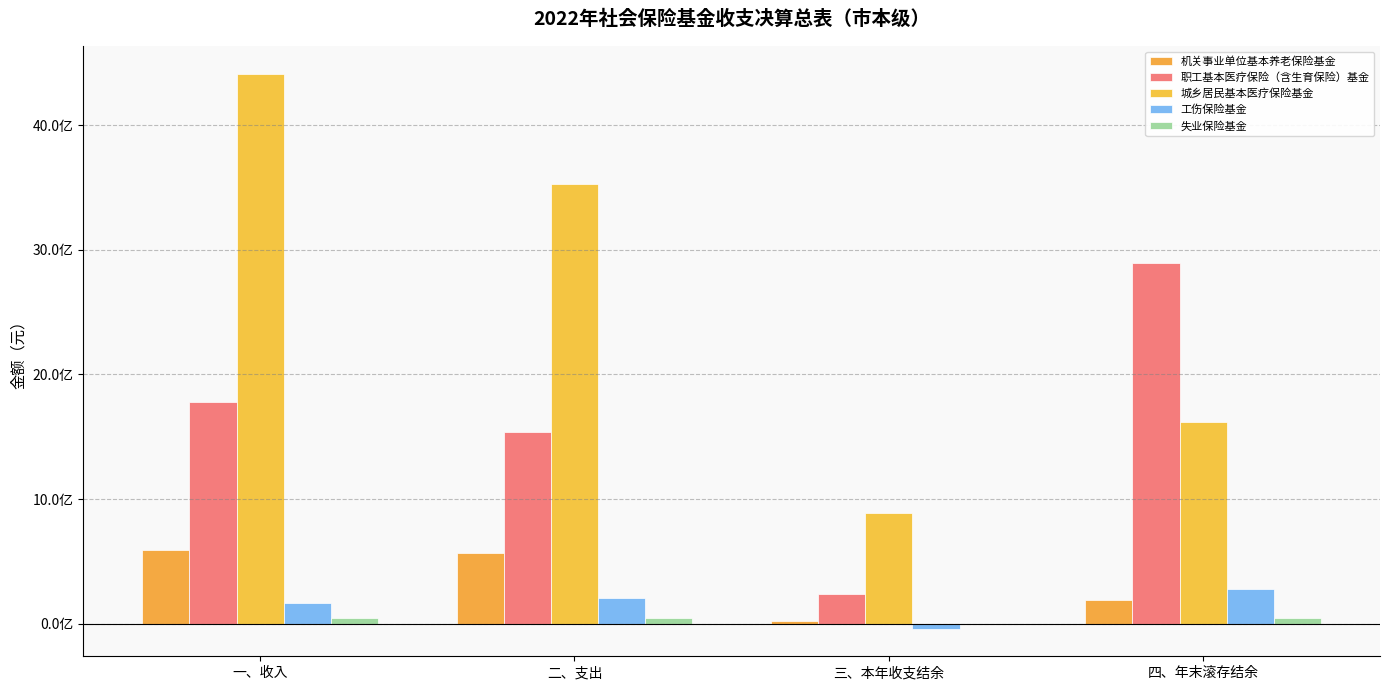

Are the bars grouped side by side (vs. stacked)?

Yes